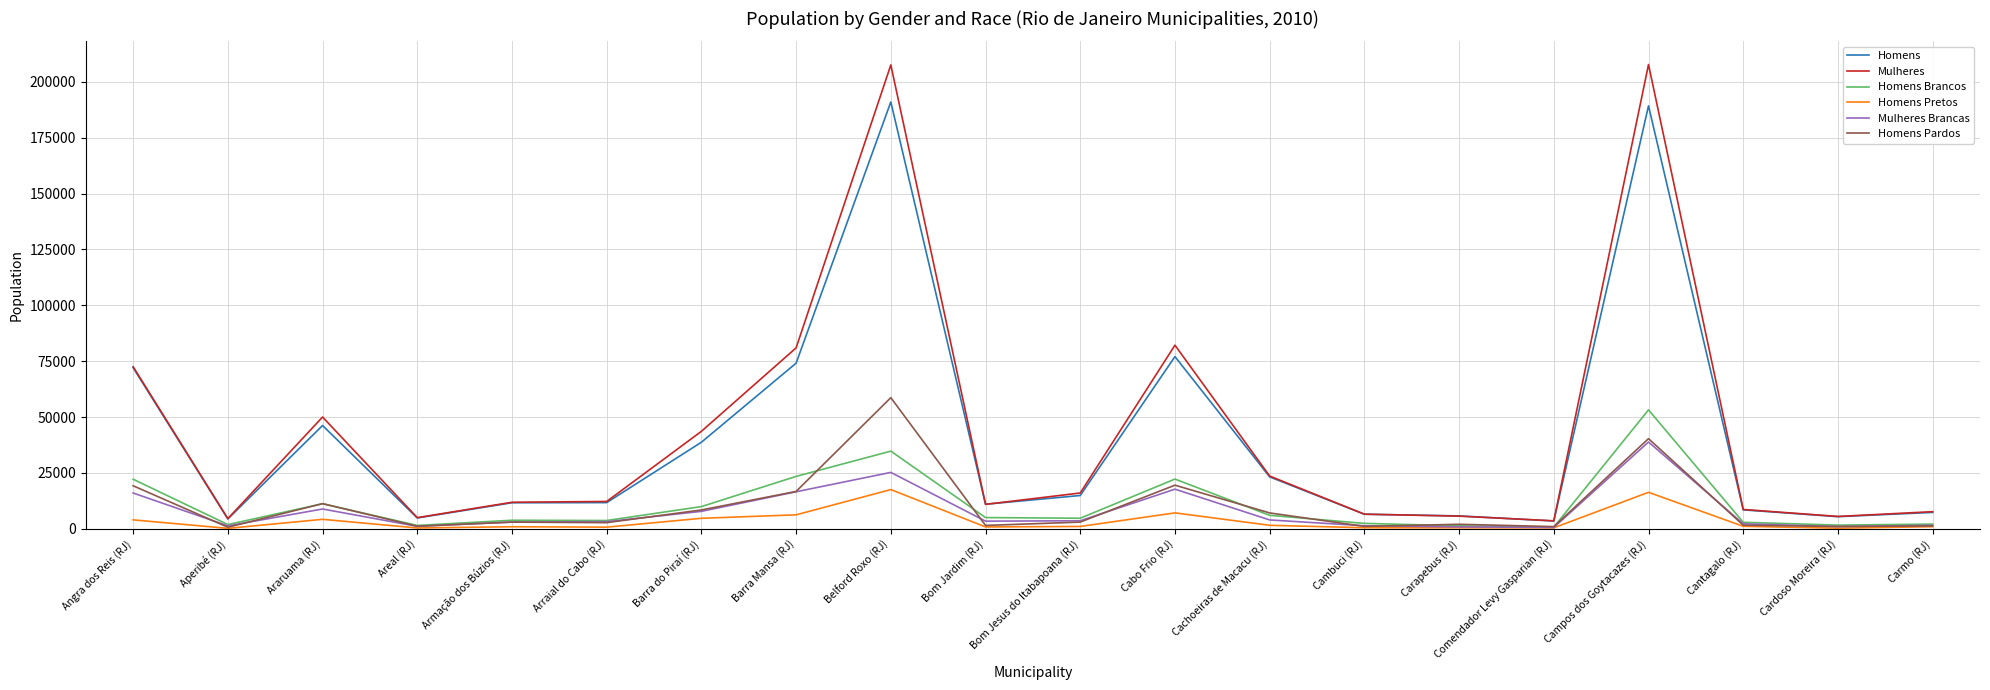

What is the difference between the highest and lowest values at Comendador Levy Gasparian (RJ)?

3131